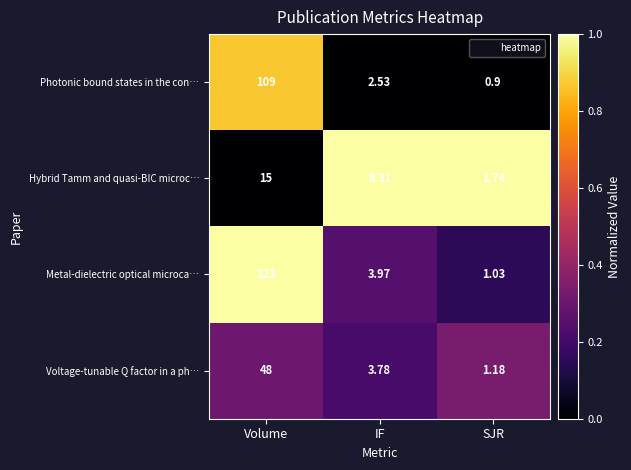

List the series in order of their overall mean, lowest first.

Hybrid Tamm and quasi-BIC microc…, Voltage-tunable Q factor in a ph…, Photonic bound states in the con…, Metal-dielectric optical microca…